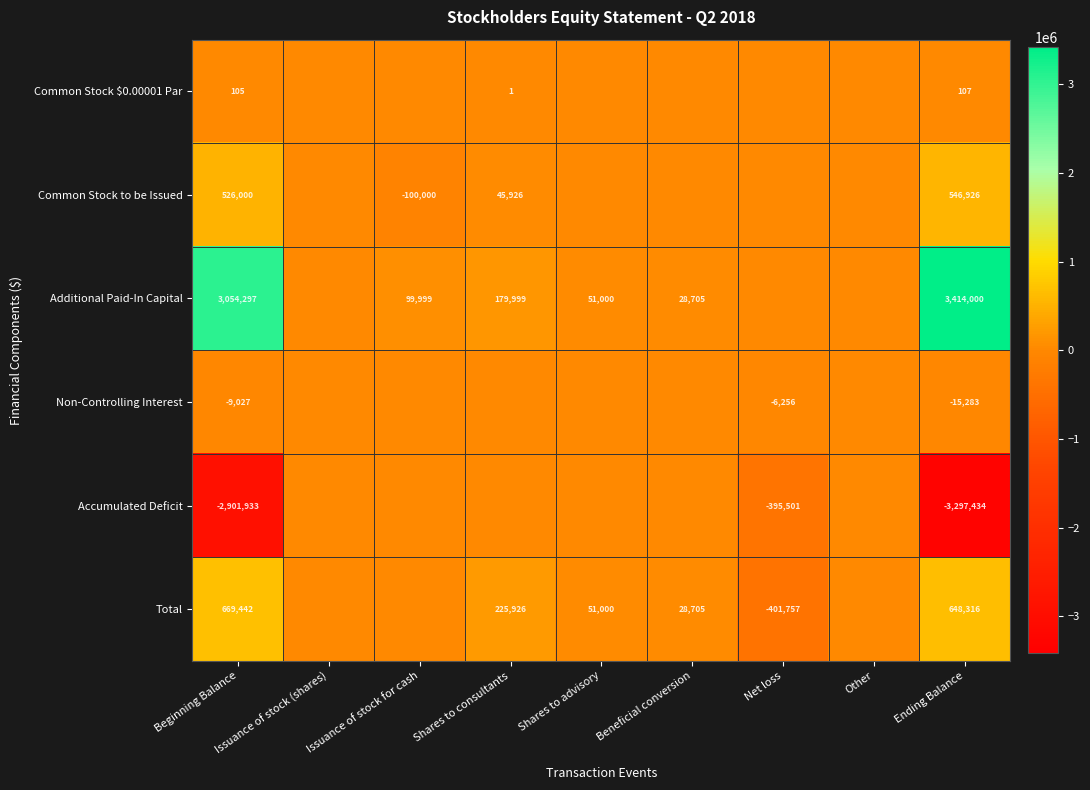

The Accumulated Deficit series shows -395501 at Net loss. True or false?

True